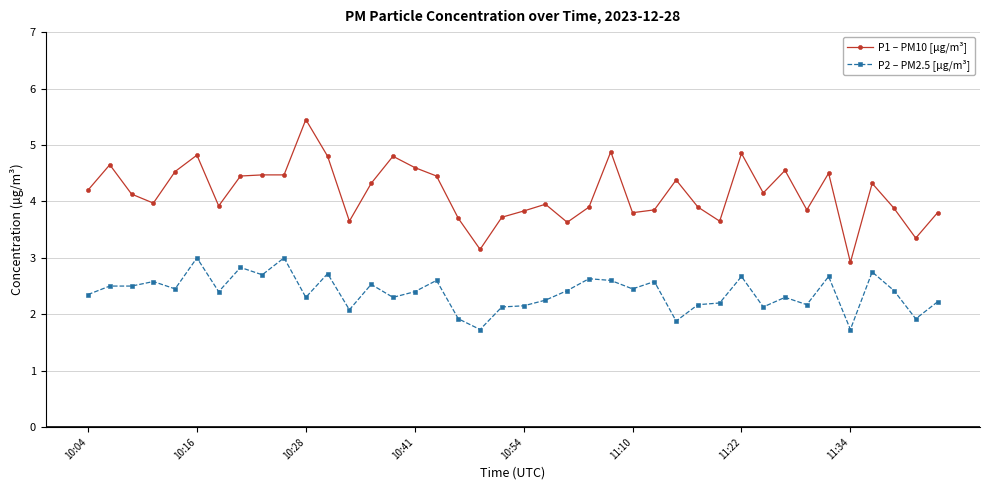

True or false: P2 – PM2.5 [µg/m³] and P1 – PM10 [µg/m³] cross at least once.

False